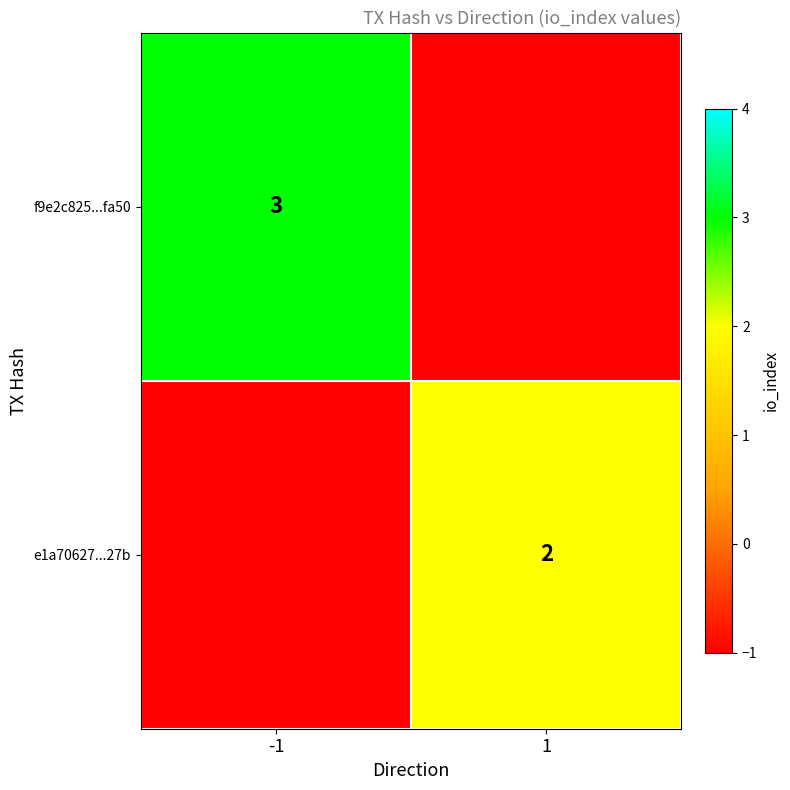

Is the value of f9e2c825...fa50 at -1 greater than the value of e1a70627...27b at 1?

Yes